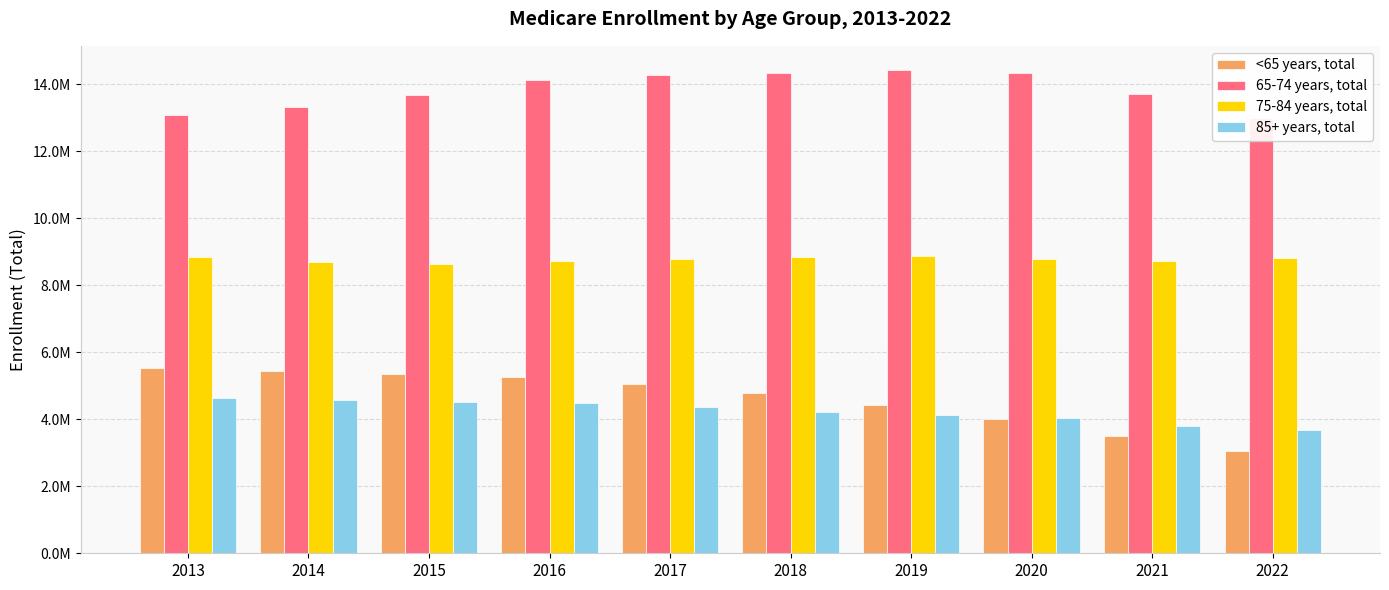

What is the total value across all series at 2016?

32607998